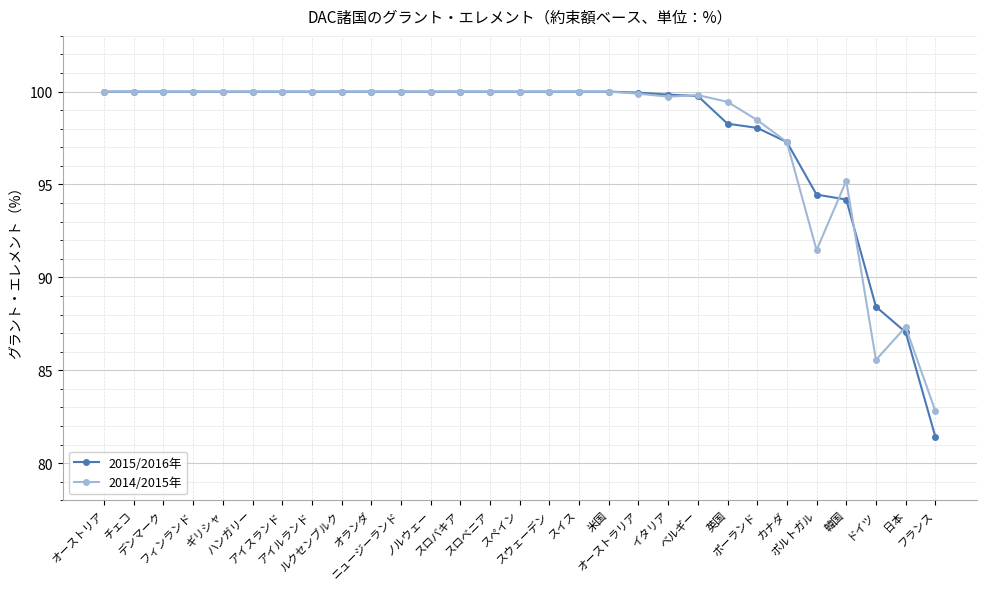

What is the value of the 2014/2015年 point at the 1st from the left?

100.0